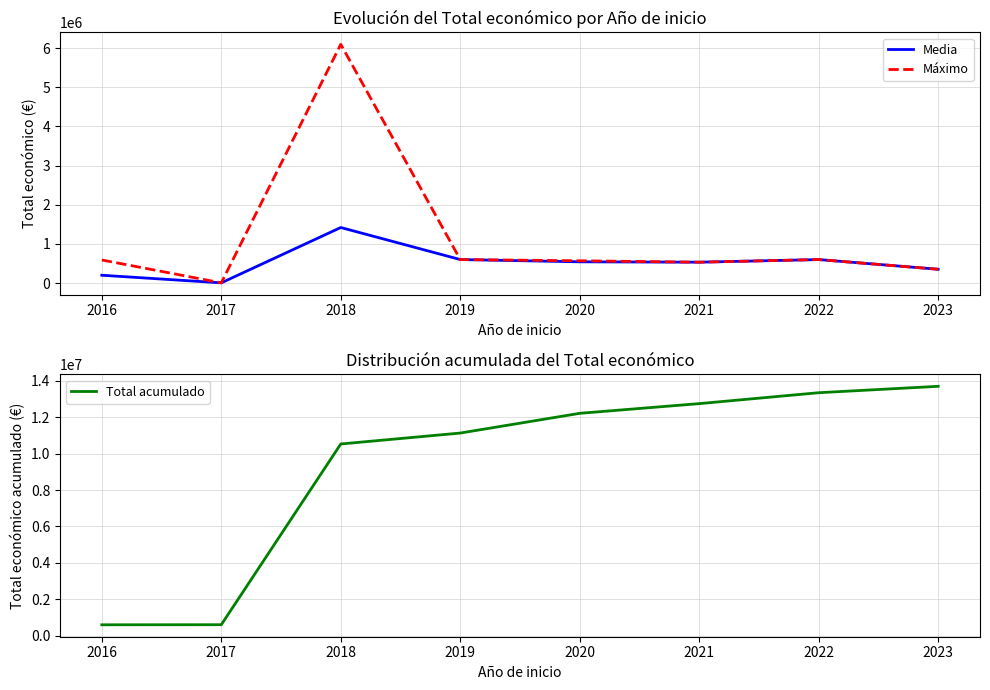

At how many categories does at least one series exceed 2266954?

6